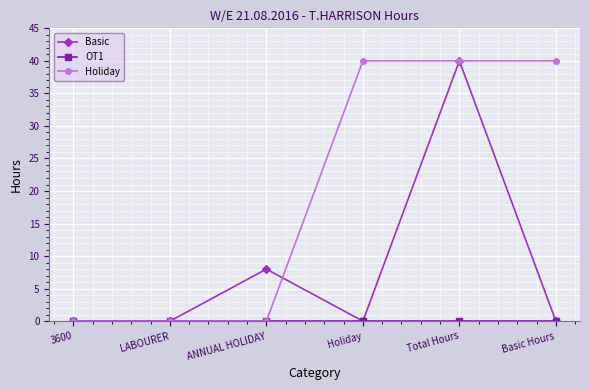

Which series changed the most between ANNUAL HOLIDAY and Total Hours?

Holiday